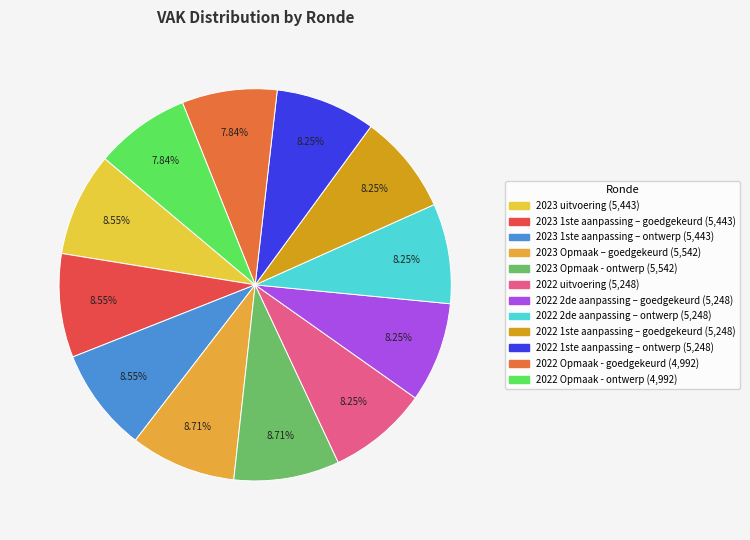

Is the sum of 2023 Opmaak - ontwerp and 2022 uitvoering greater than half?

No